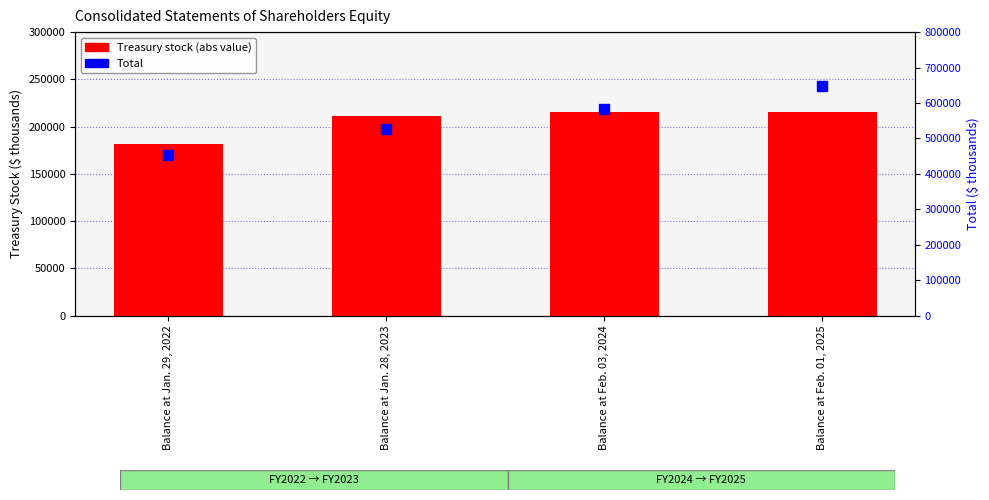

At which label is Treasury stock closest to 198725?

Balance at Jan. 28, 2023